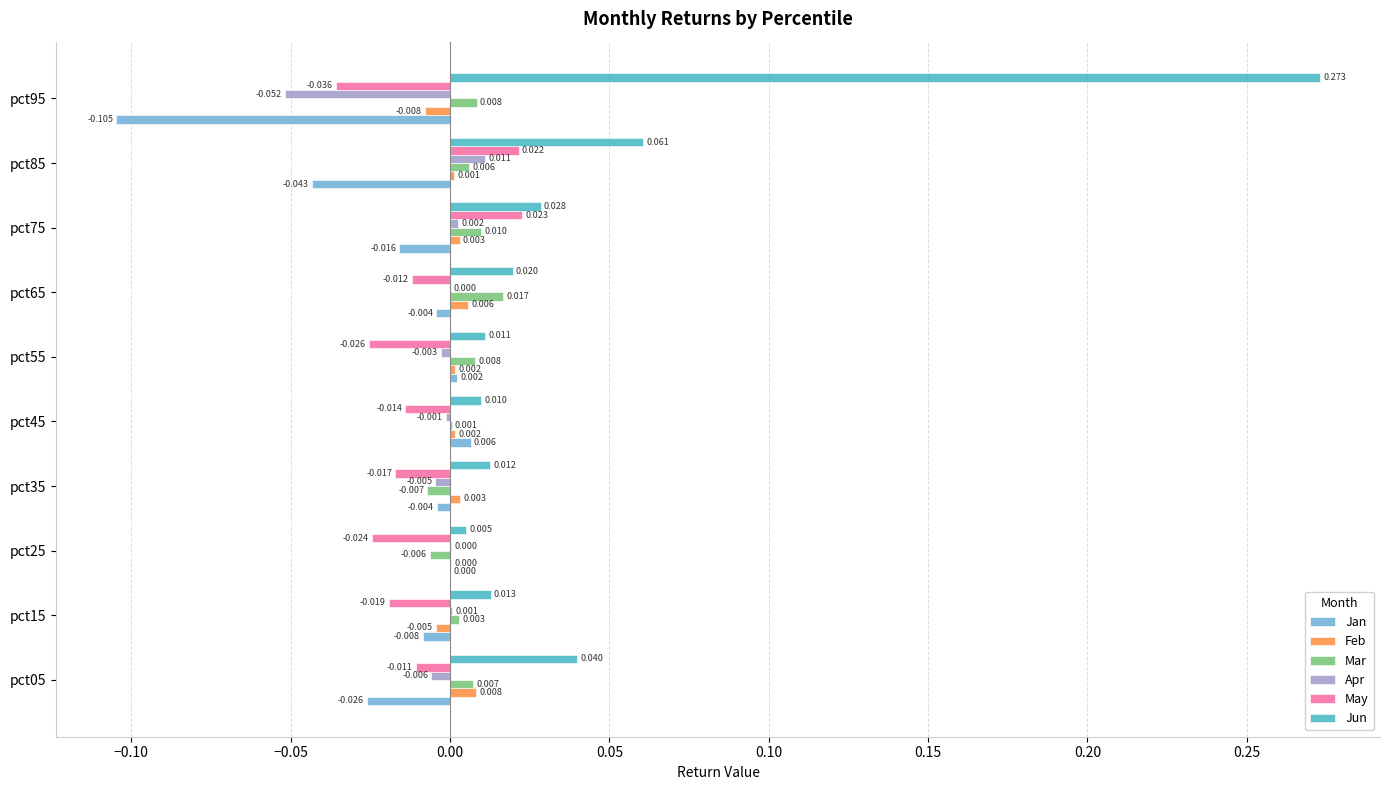

Between pct15 and pct75, which series saw the biggest shift?

May